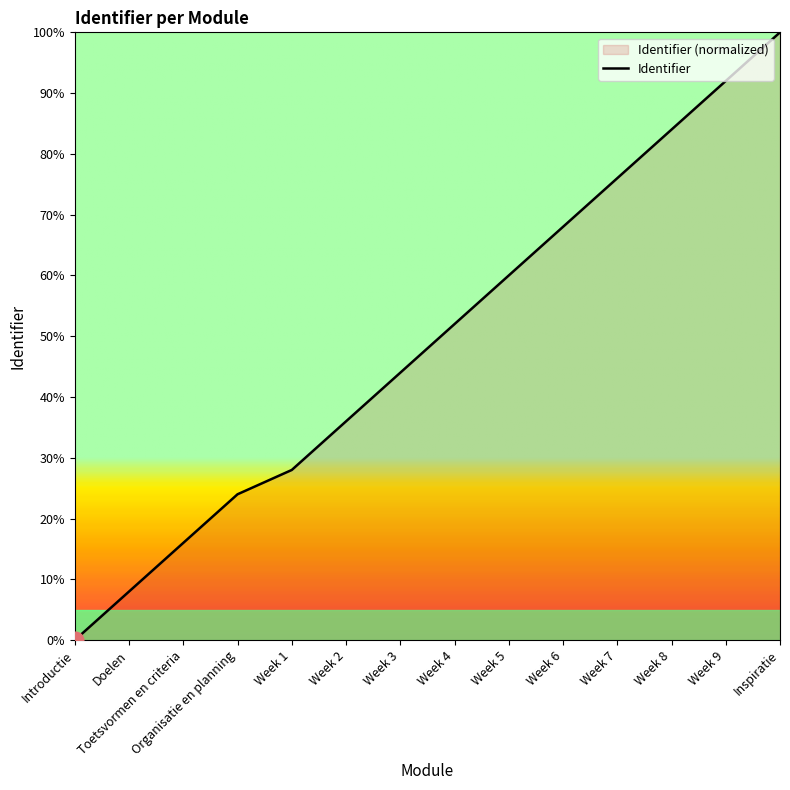

True or false: the data shows 111.8 at Week 7.

False